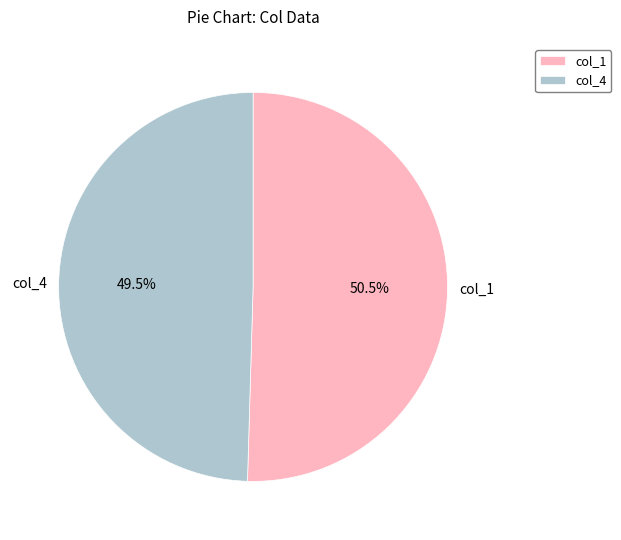

Count the number of slices in the pie.

2